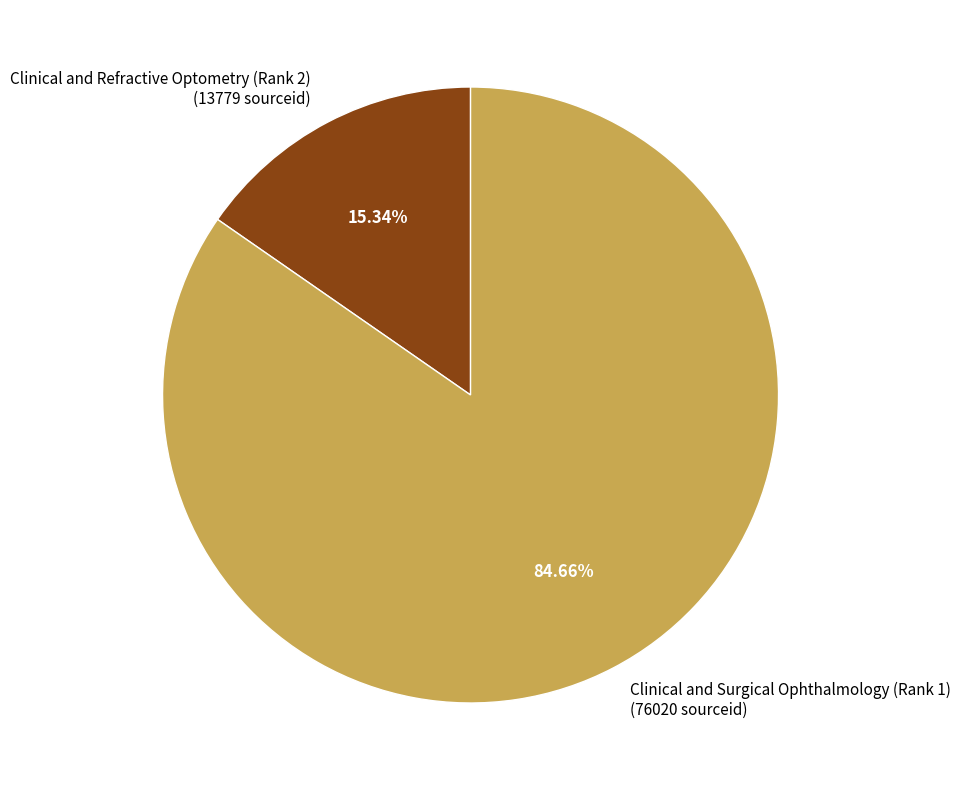

The Clinical and Refractive Optometry (Rank 2) slice represents 15% of the pie. True or false?

True